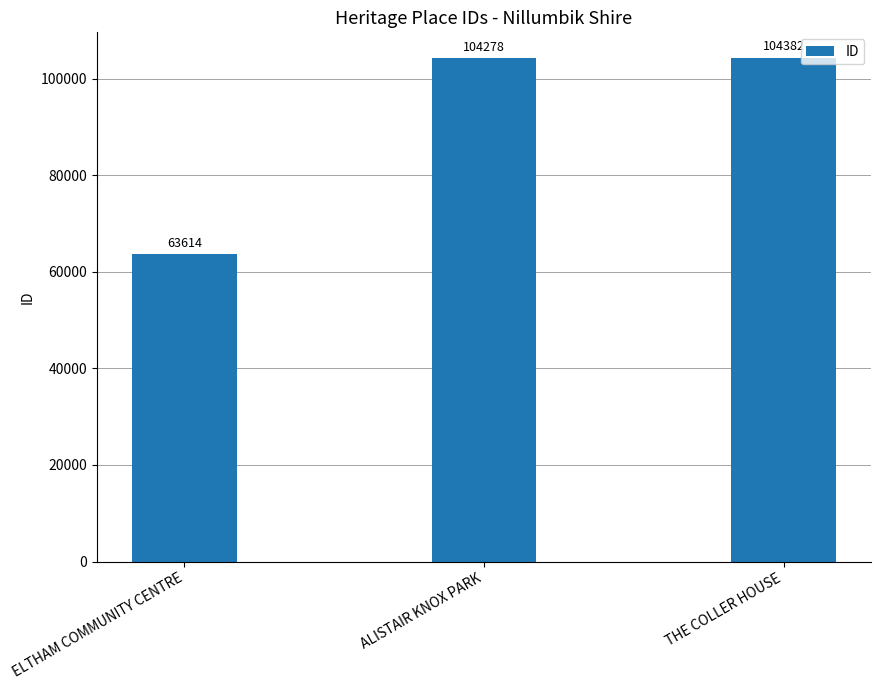

What is the average value?

90758